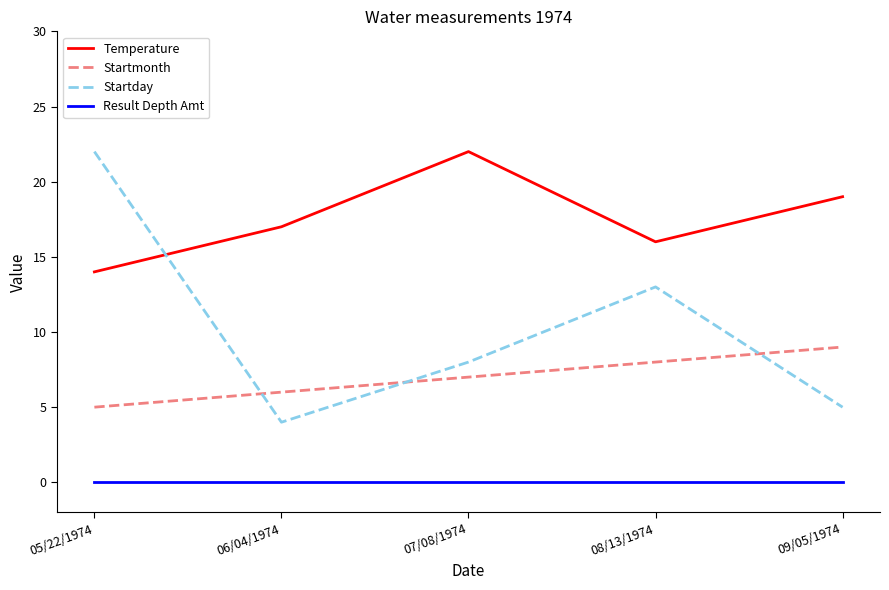

Count the Temperature values in the range 16 to 19.

3